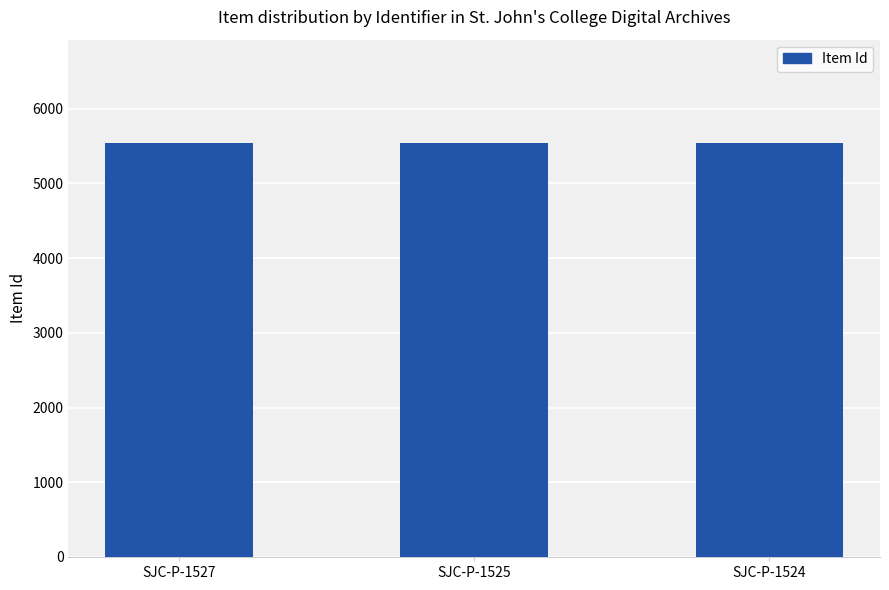

What is the maximum value shown in the chart?

5538